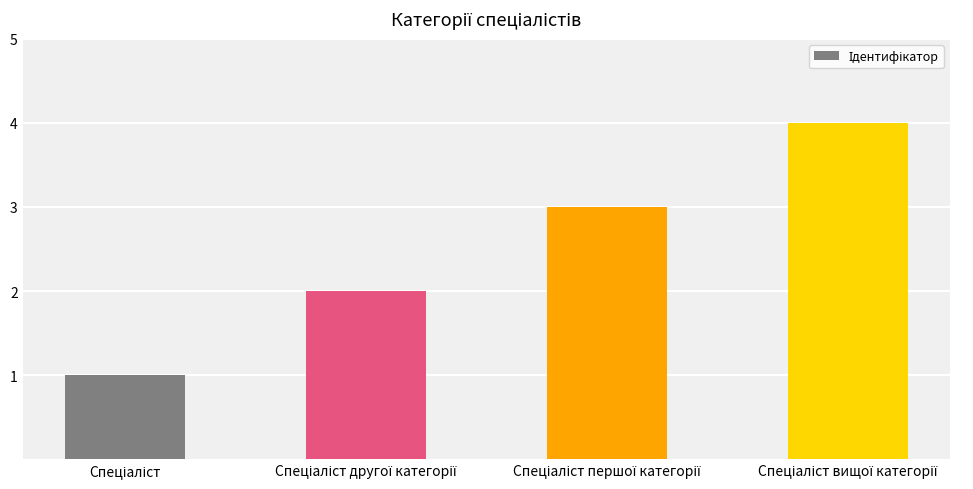

What is the difference between the maximum and minimum values?

3